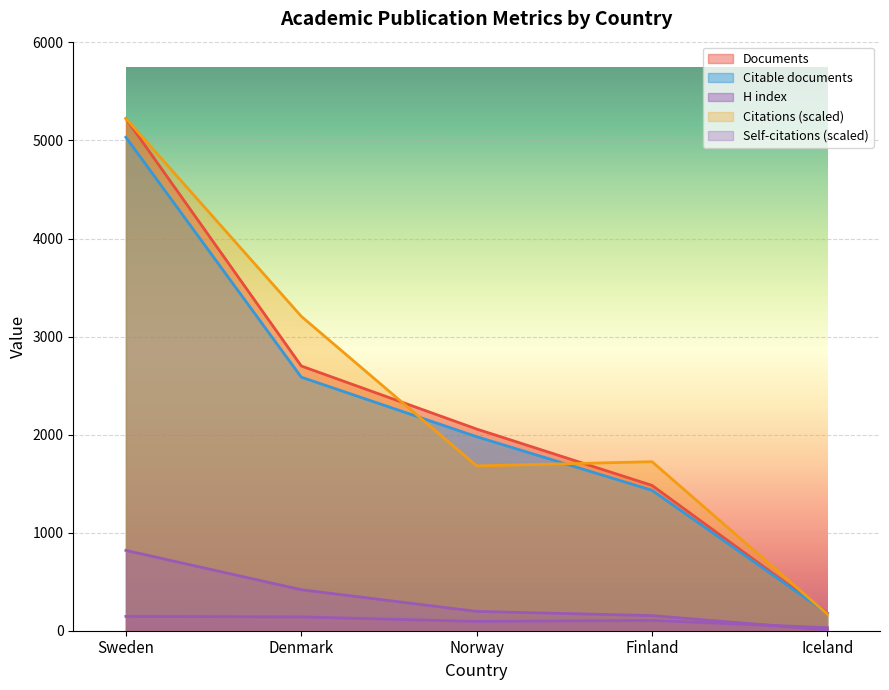

Does the chart display data point markers on the line(s)?

No